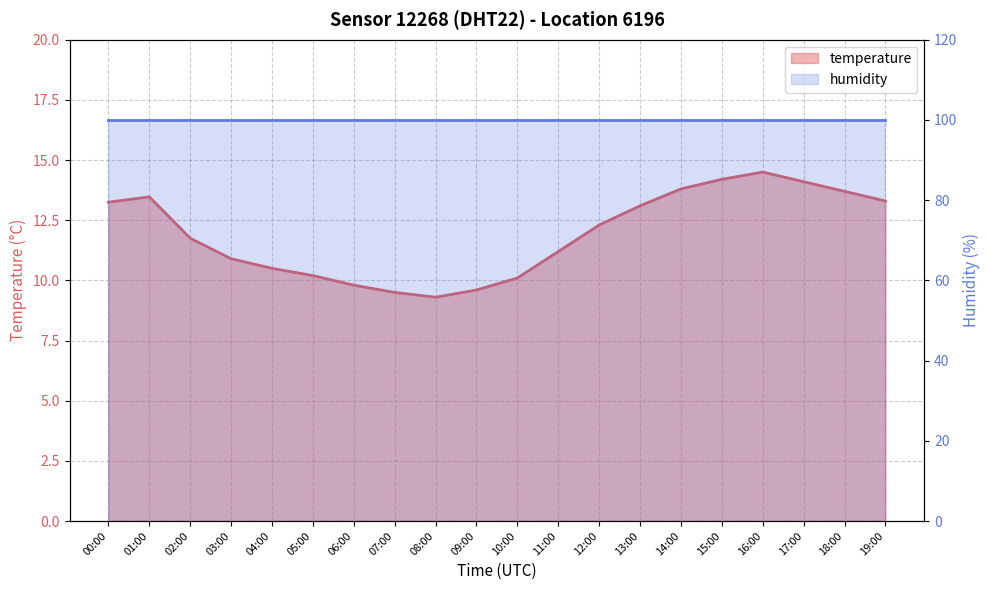

Reading left to right, transcribe all the data shown in this chart.

00:00=13.2	01:00=13.5	02:00=11.8	03:00=10.9	04:00=10.5	05:00=10.2	06:00=9.8	07:00=9.5	08:00=9.3	09:00=9.6	10:00=10.1	11:00=11.2	12:00=12.3	13:00=13.1	14:00=13.8	15:00=14.2	16:00=14.5	17:00=14.1	18:00=13.7	19:00=13.3